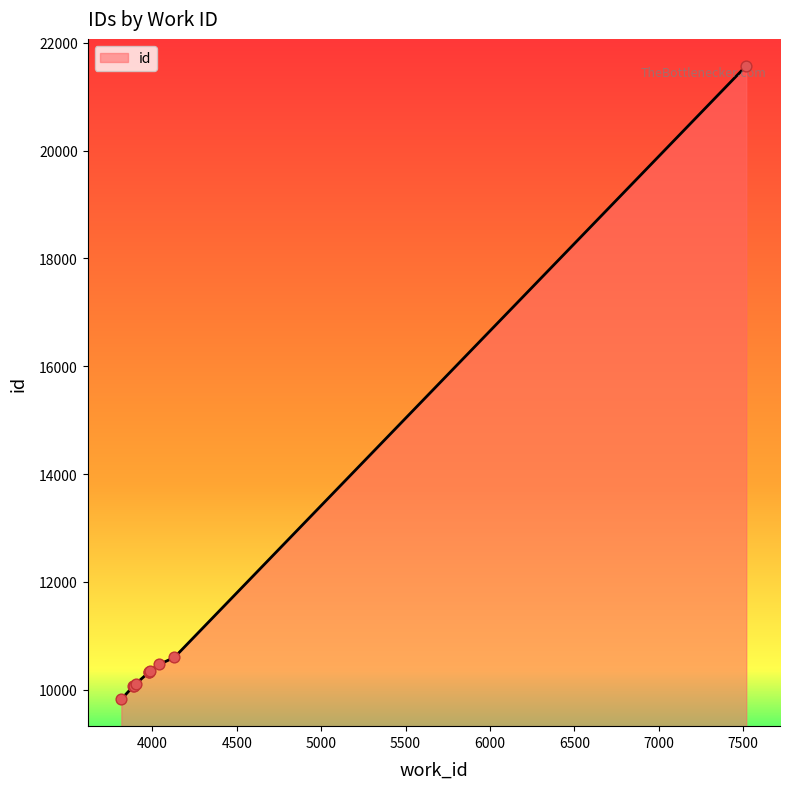

What is the change in value from 3816 to 3886?

+237